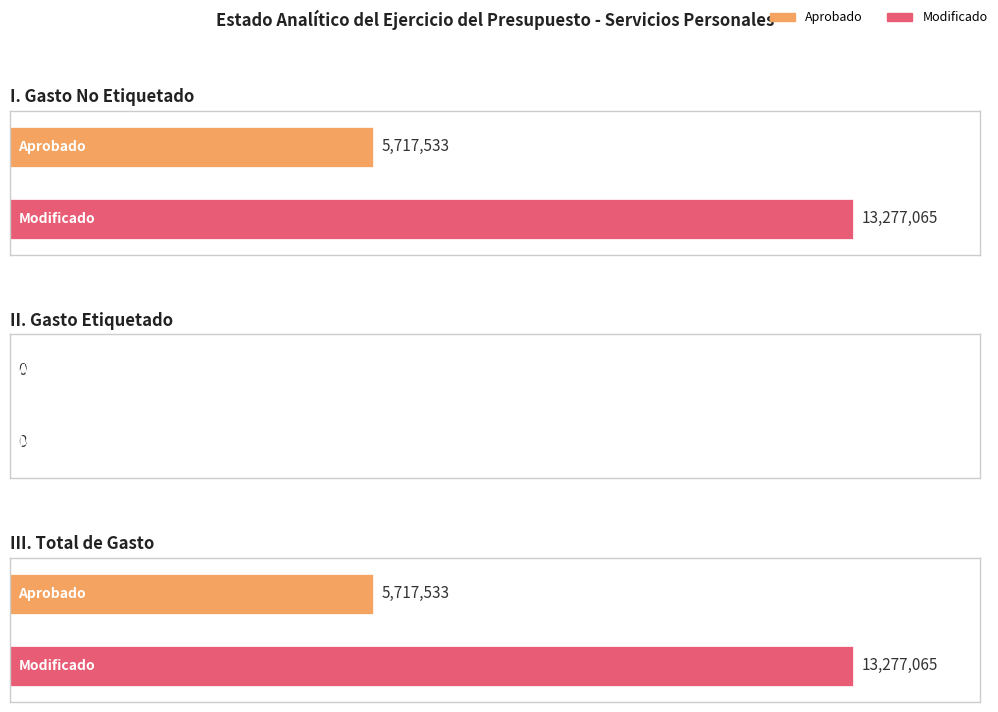

How many data points in Aprobado are less than 5717533?

1